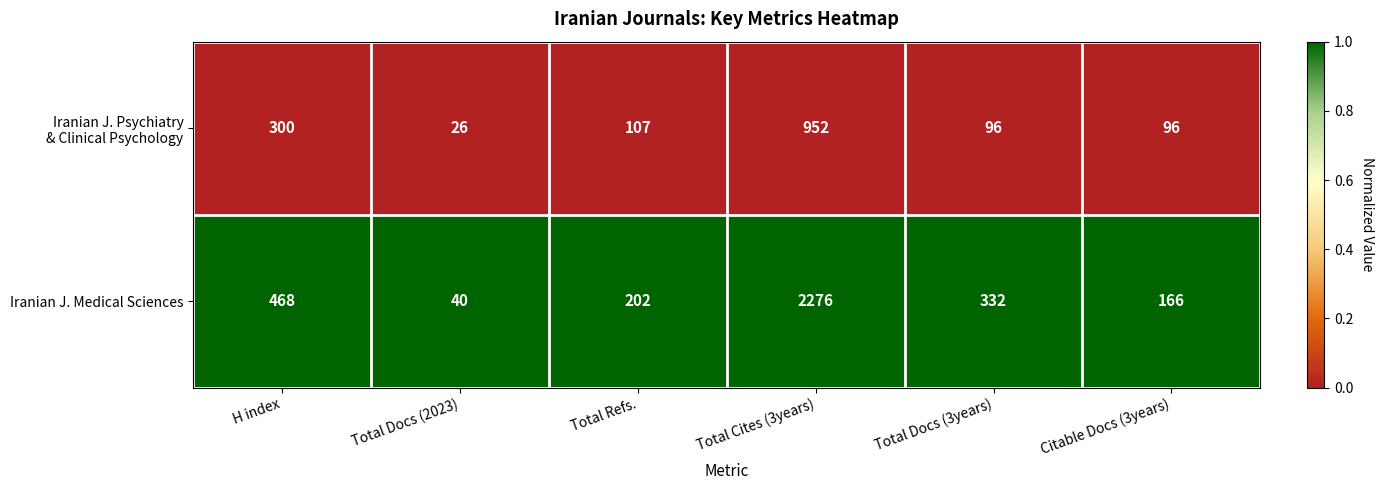

What is the approximate value of Iranian J. Medical Sciences at Total Cites (3years)?

2276